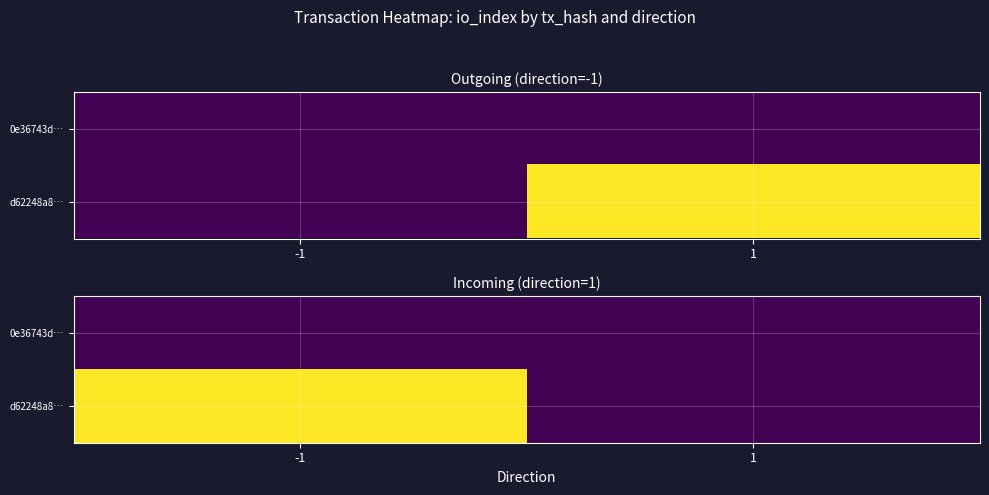

Is it true that d62248a8… equals -8 at 1?

False